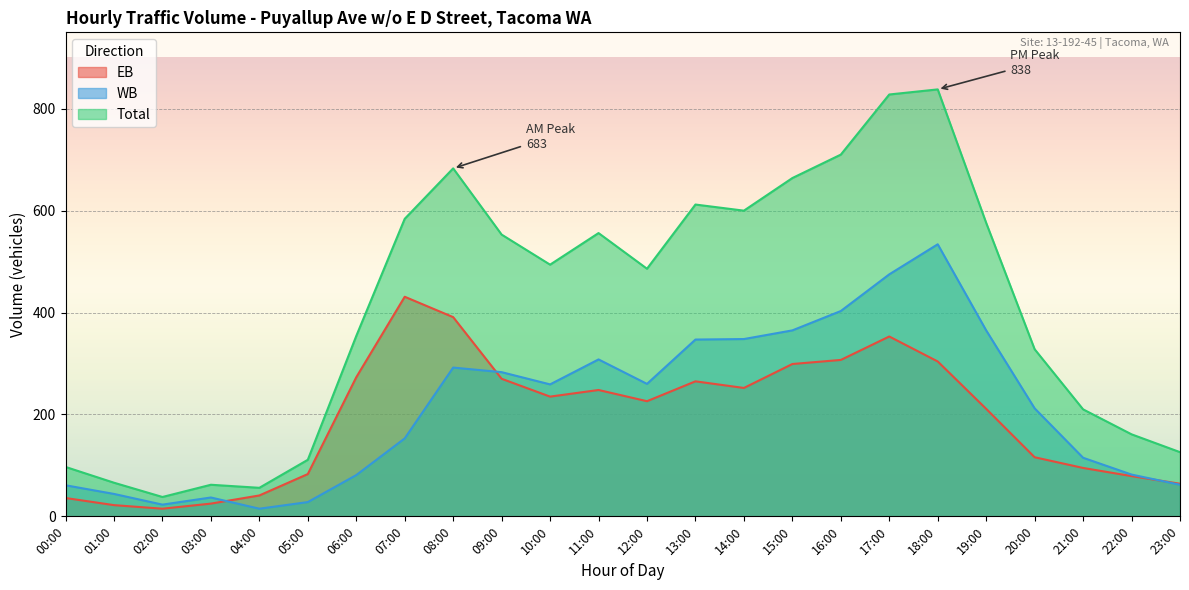

The value of EB at 02:00 is 15. True or false?

True